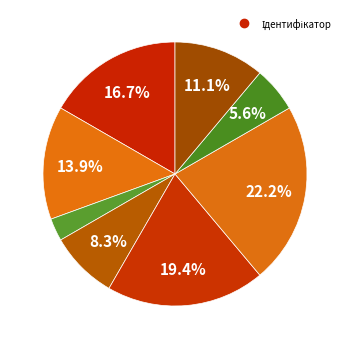

Count the number of slices in the pie.

8